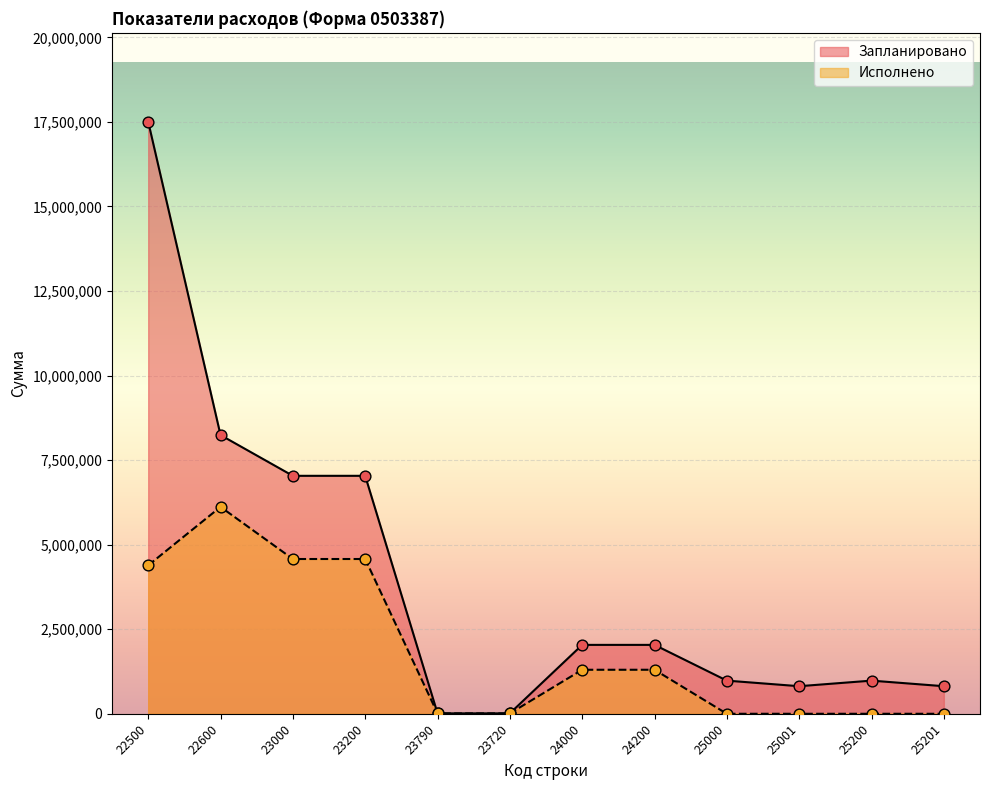

What is the total value across all series at 23200?

11611211.1